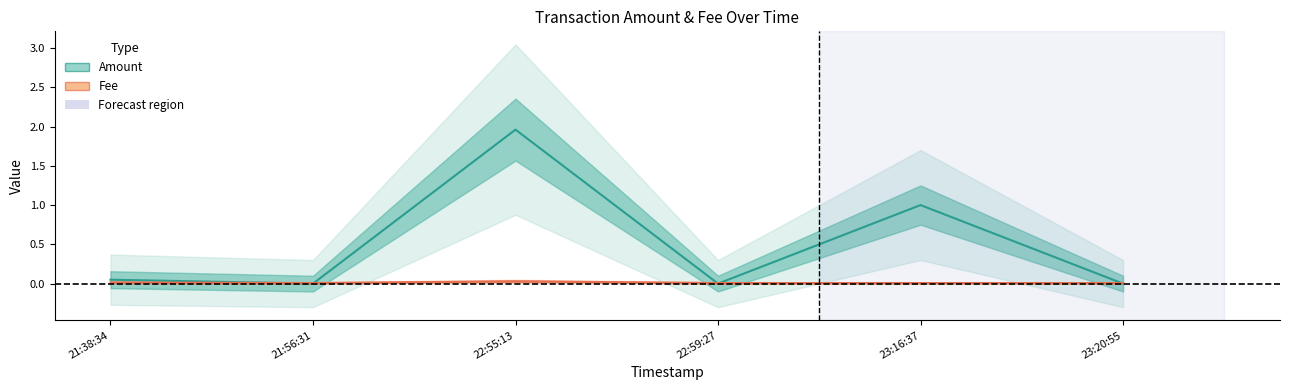

Which category has the highest value across all series?

22:55:13